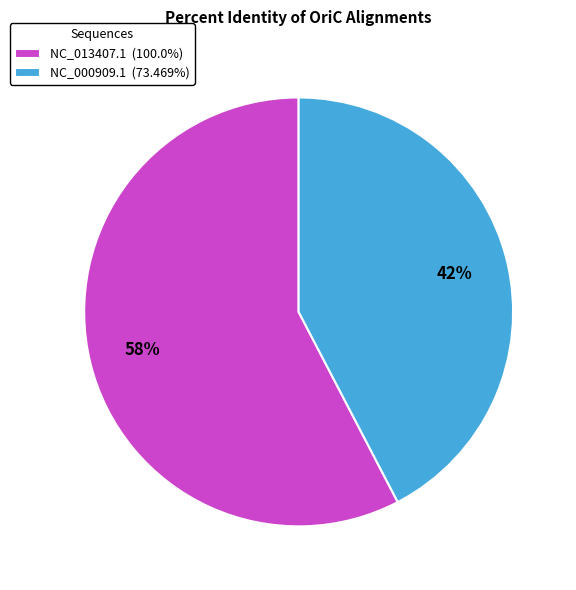

Which slice is the smallest?

NC_000909.1